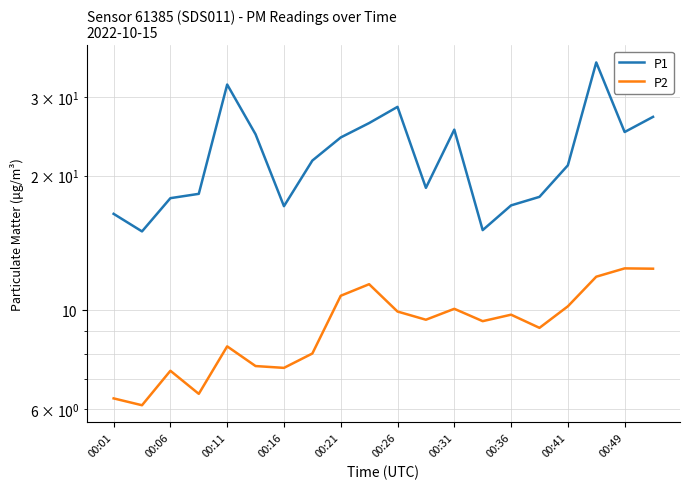

What is the average value of the P2 series?

9.2